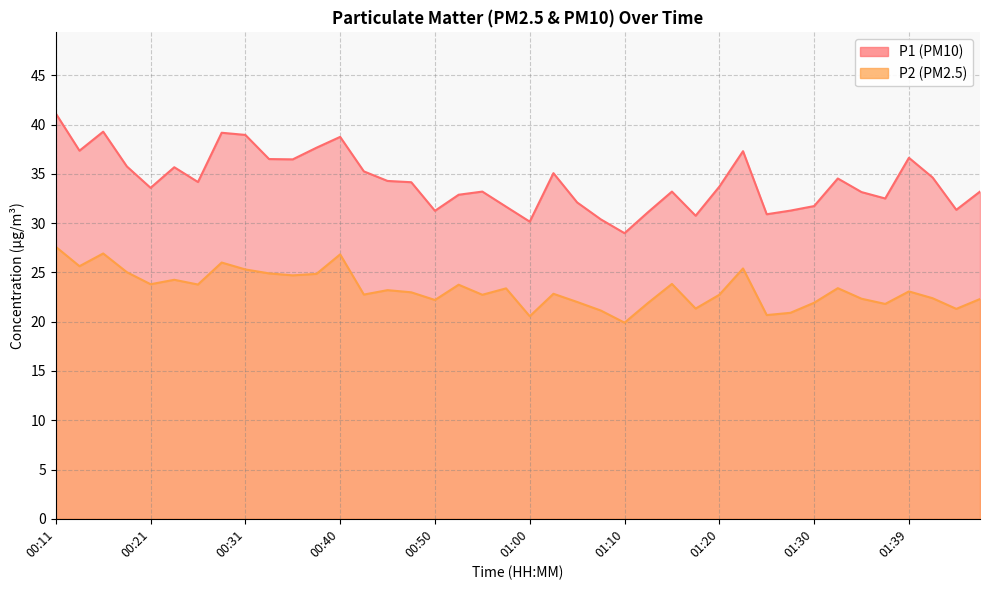

What is the label of the 36th point from the left?

01:37